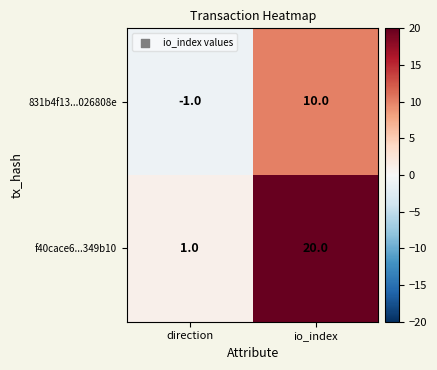

Which series has the largest total across all categories?

f40cace6...349b10